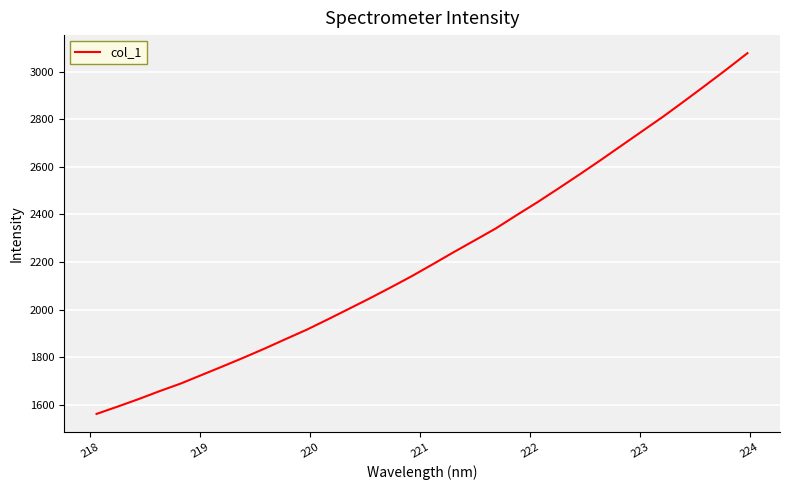

Does the chart have visible grid lines?

Yes